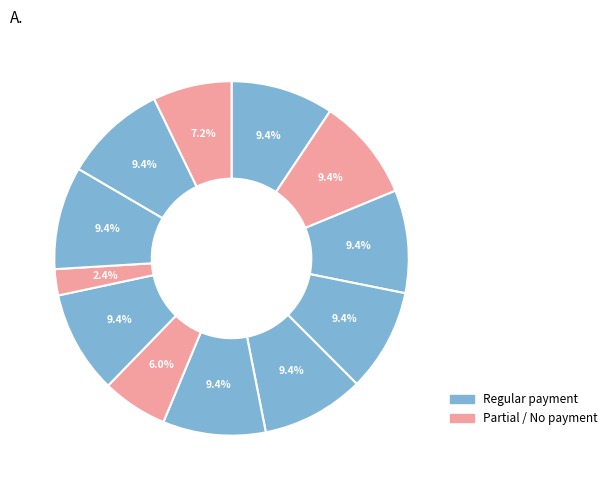

To the nearest percent, what is the difference between the largest and smallest slice percentages?

7%